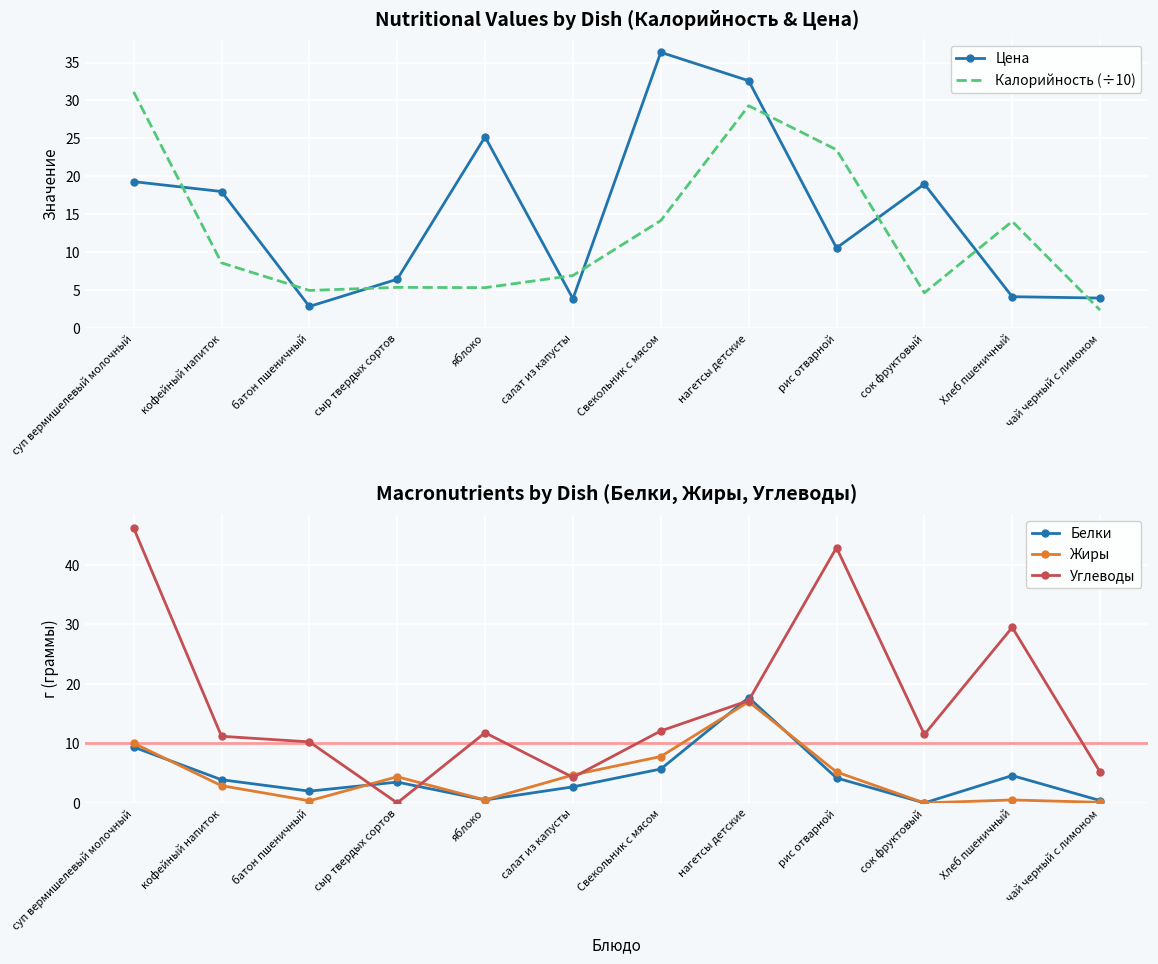

What is the difference between the second highest and second lowest values in the Белки series?

9.0